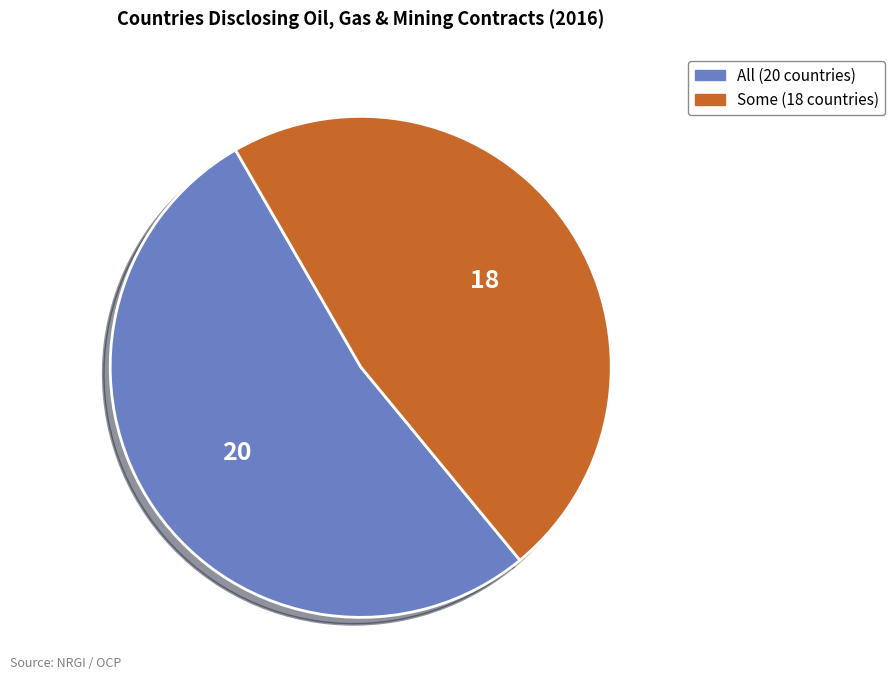

How many segments does this pie chart have?

2